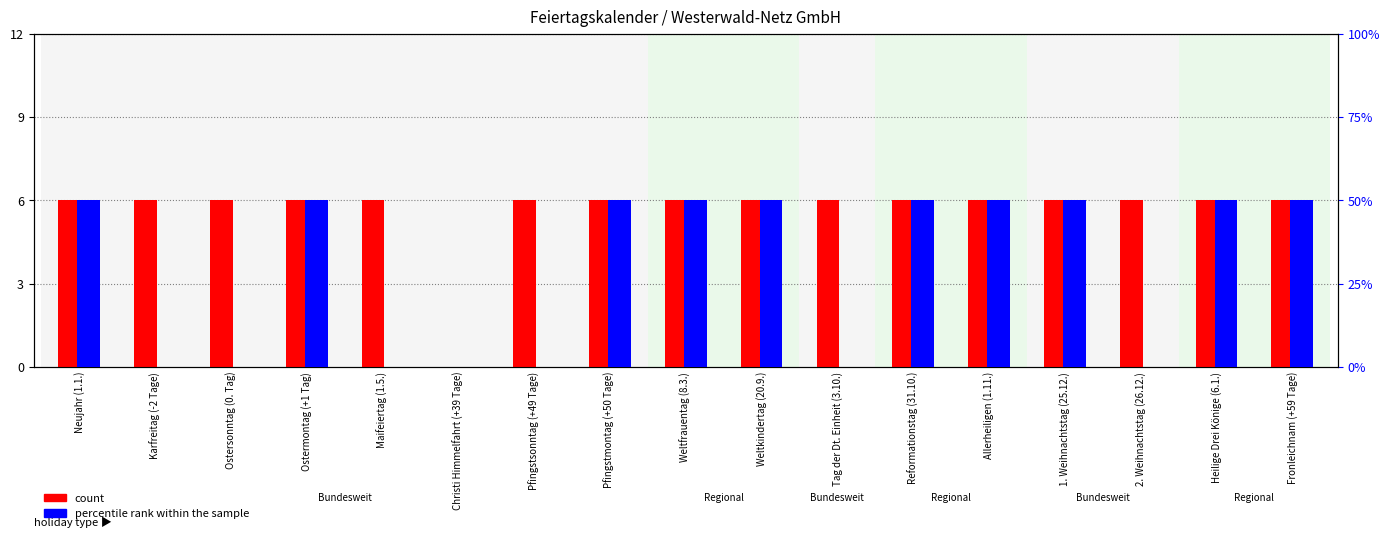

At which category is the sum across all series the highest?

Neujahr (1.1.)